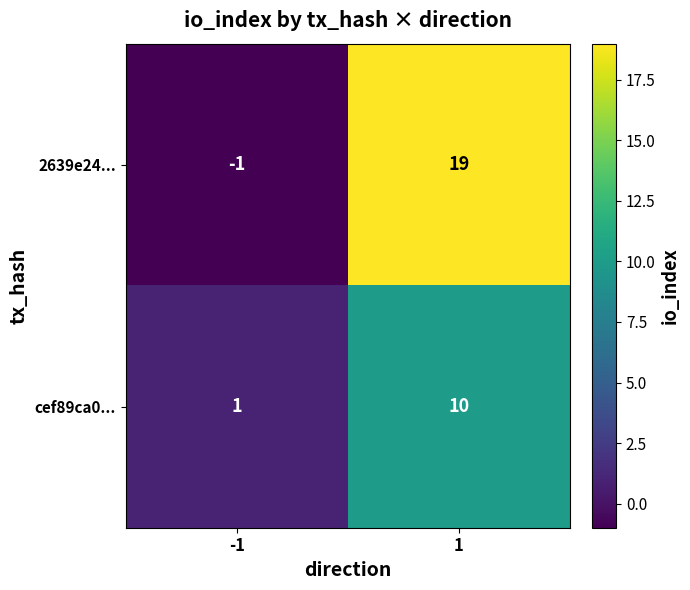

Reading right to left, transcribe all the data shown in this chart.

2639e24...: 19	-1
cef89ca0...: 10	1